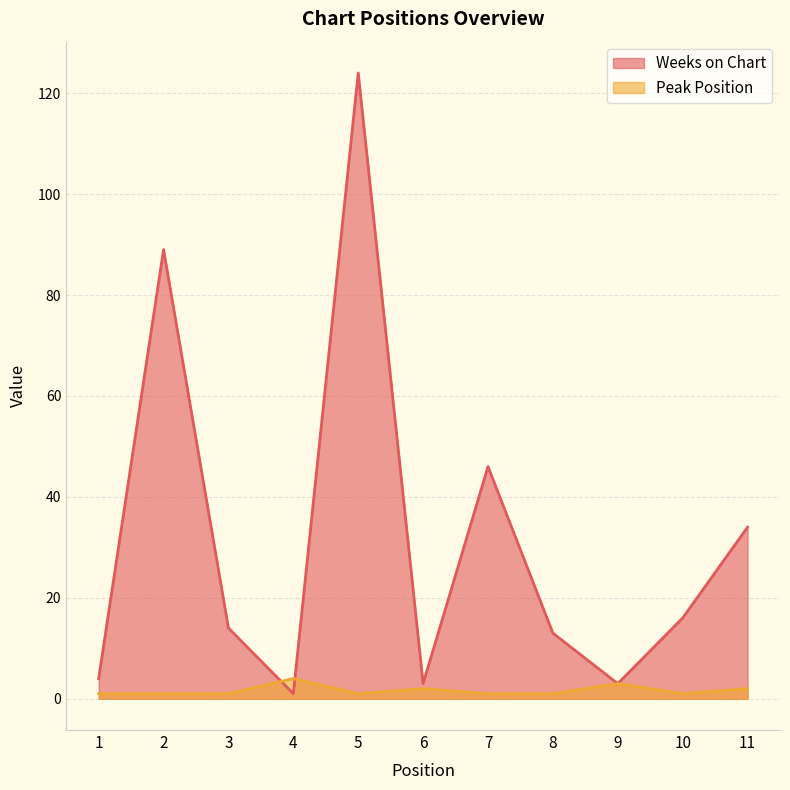

True or false: Weeks on Chart has a value of 19 at 8.

False